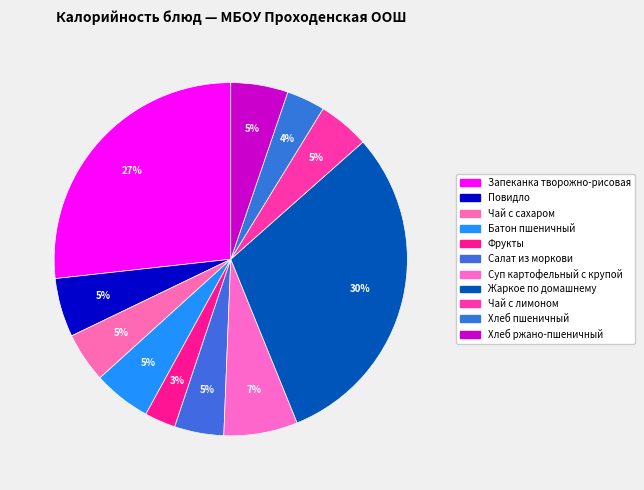

How many segments does this pie chart have?

11